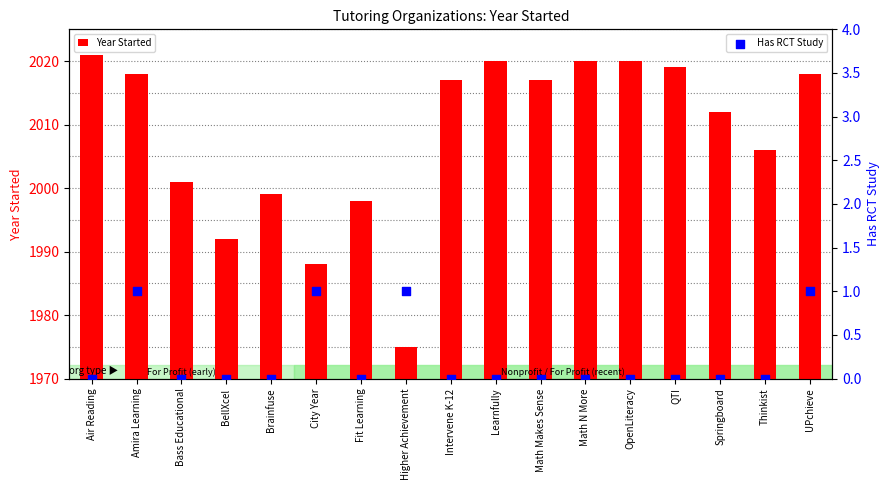

At how many categories does at least one series exceed 15?

16